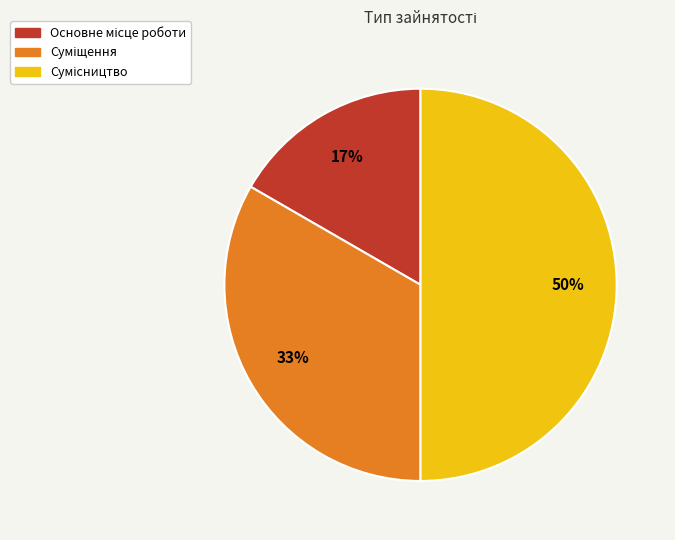

To the nearest percent, what is the average slice percentage?

33%